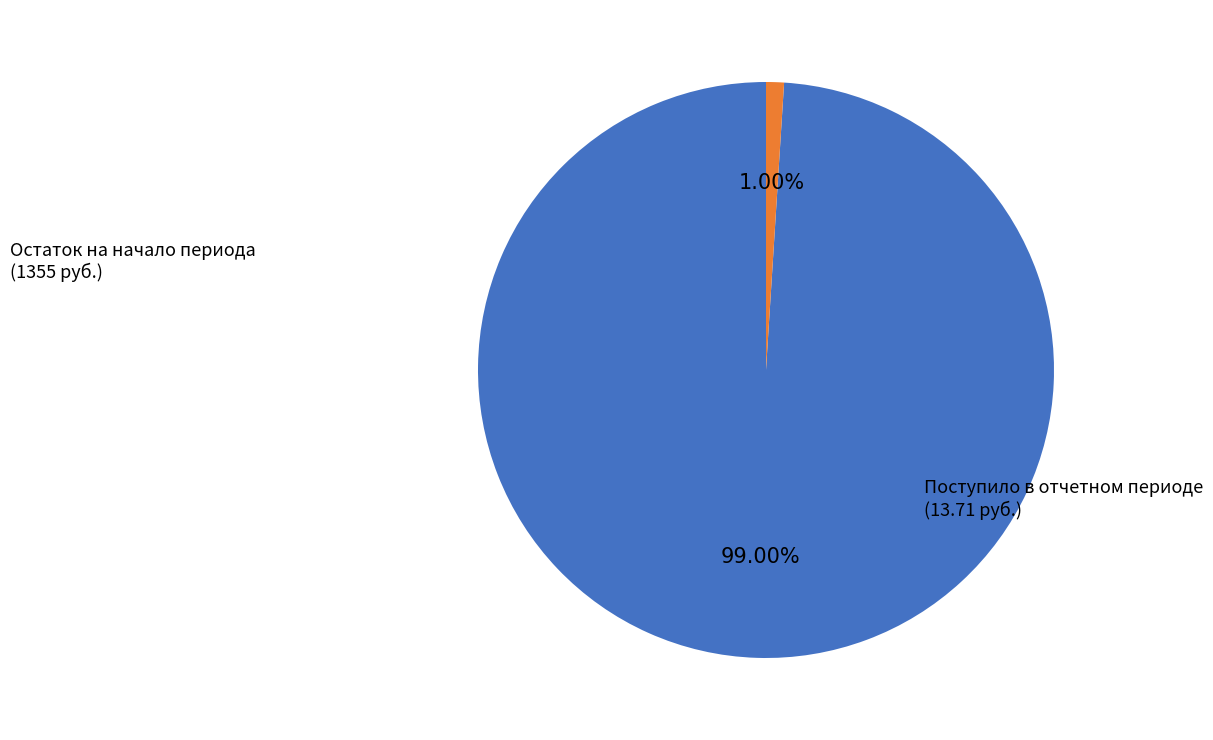

Is there any slice that represents more than half of the pie?

Yes